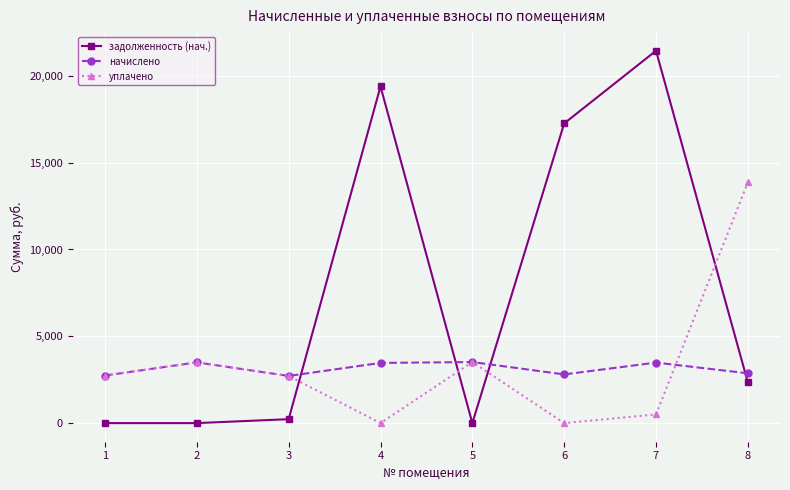

What is the highest value of the уплачено series?

13863.7